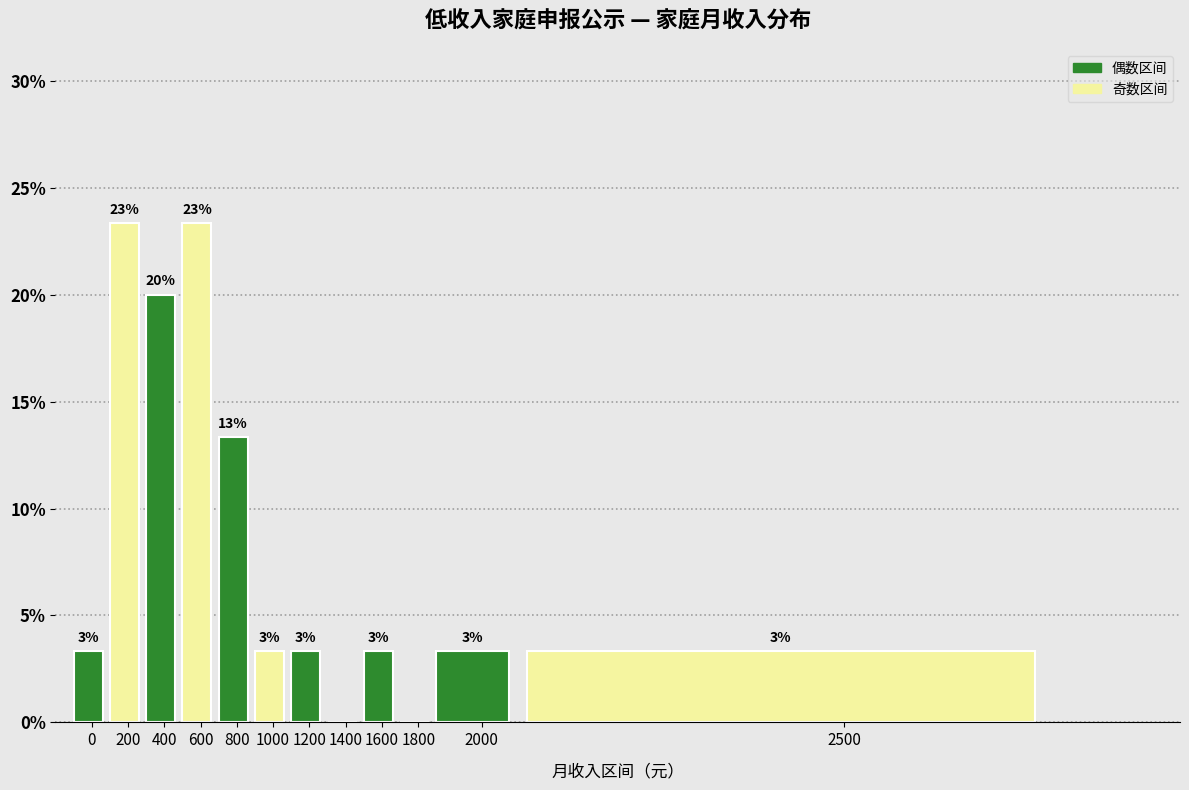

Are the bars horizontal?

No